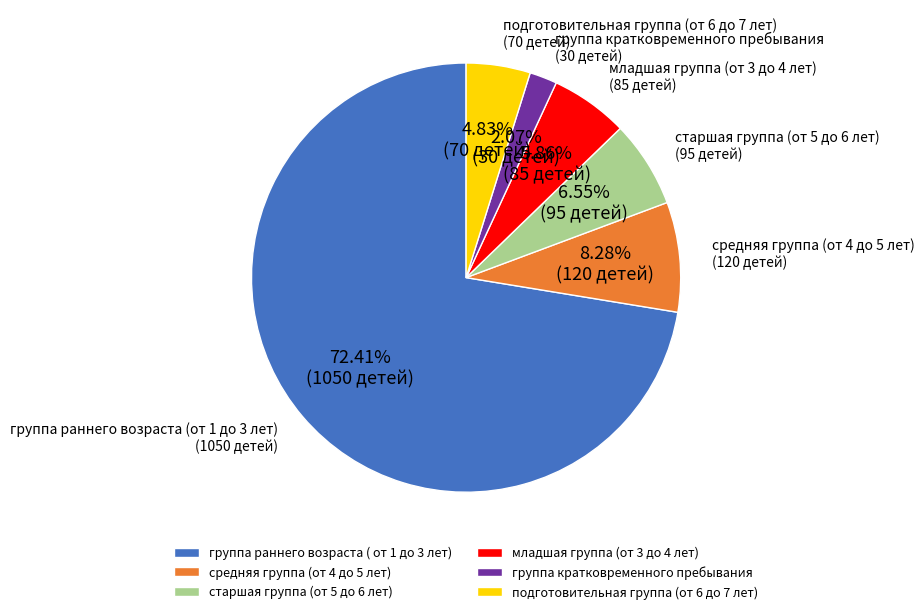

How many segments does this pie chart have?

6